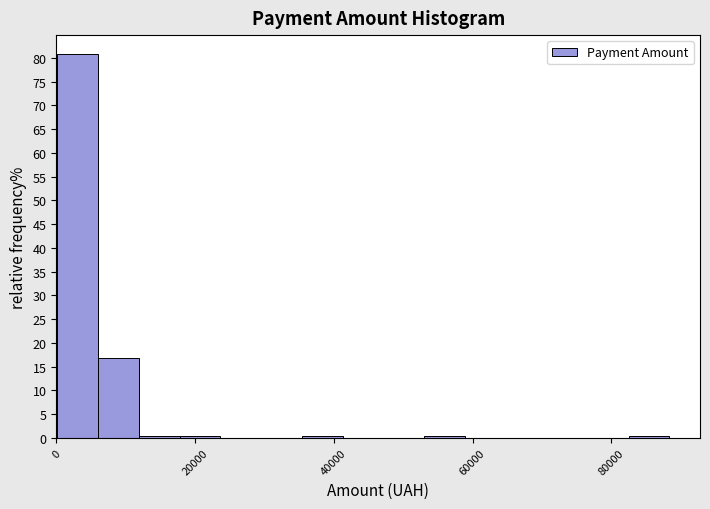

Around what value on the x-axis is the tallest bar? Give the approximate position of its centre, as read against the axis.

4000